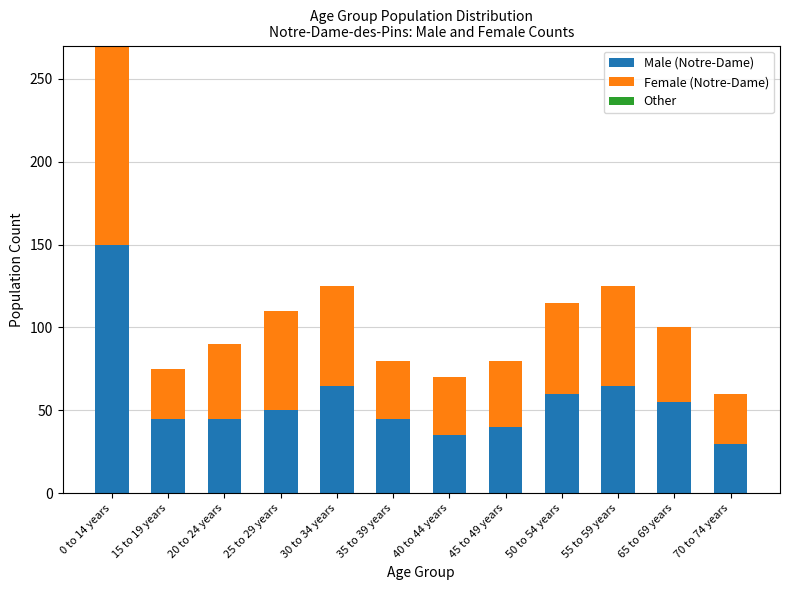

At which category is the sum across all series the highest?

0 to 14 years